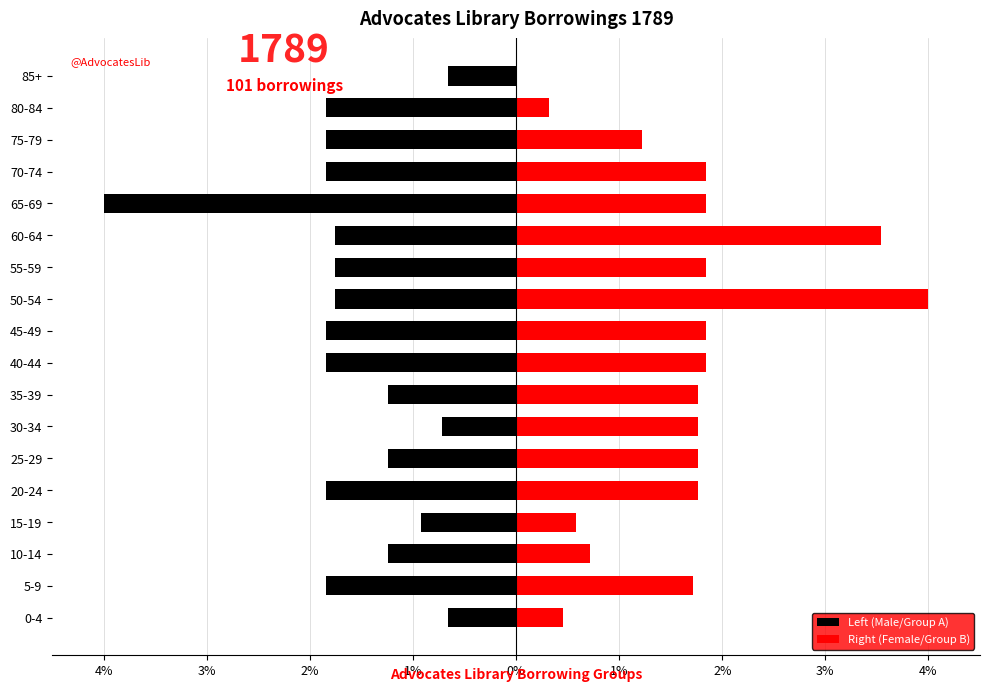

Is it true that Left (Male/Group A) equals -1.3 at 15-19?

False